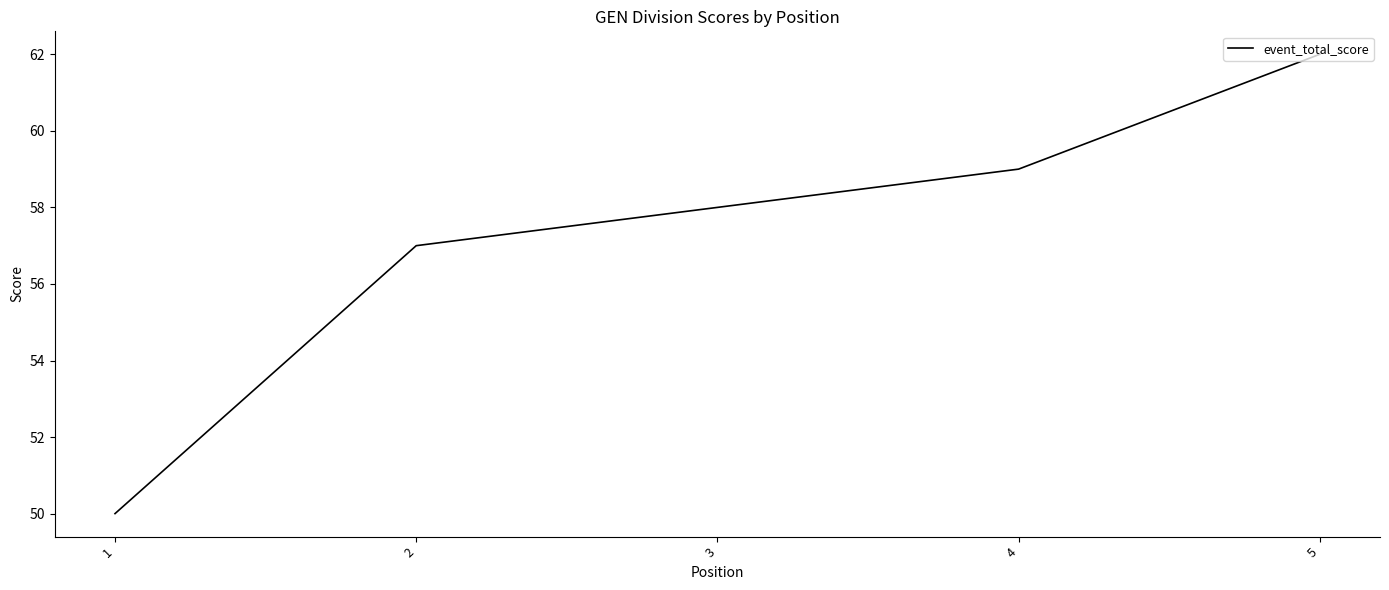

Reading left to right, extract all data points from this chart.

50	57	58	59	62